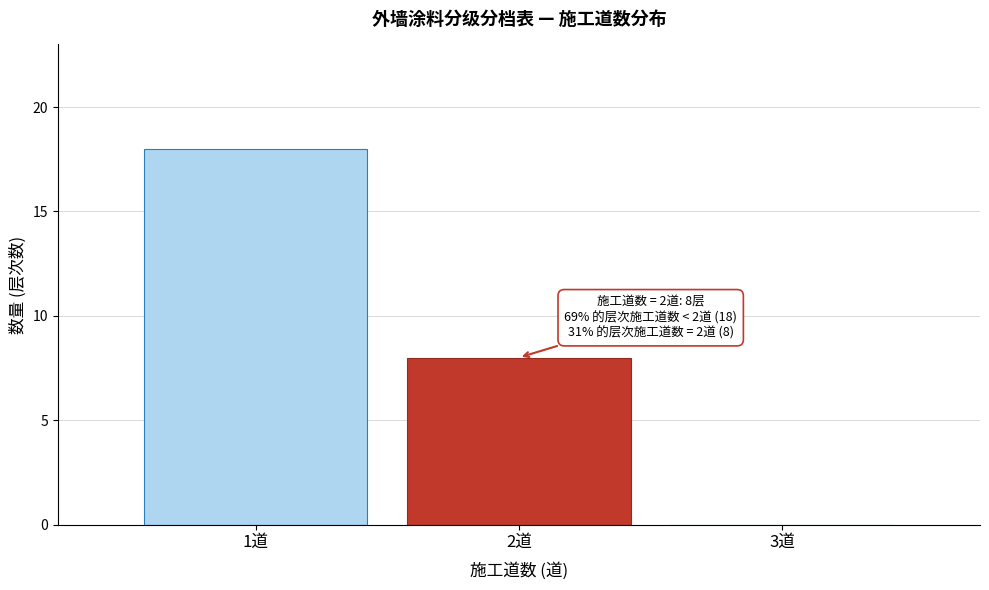

Reading left to right, transcribe all the data shown in this chart.

1道=18	2道=8	3道=0